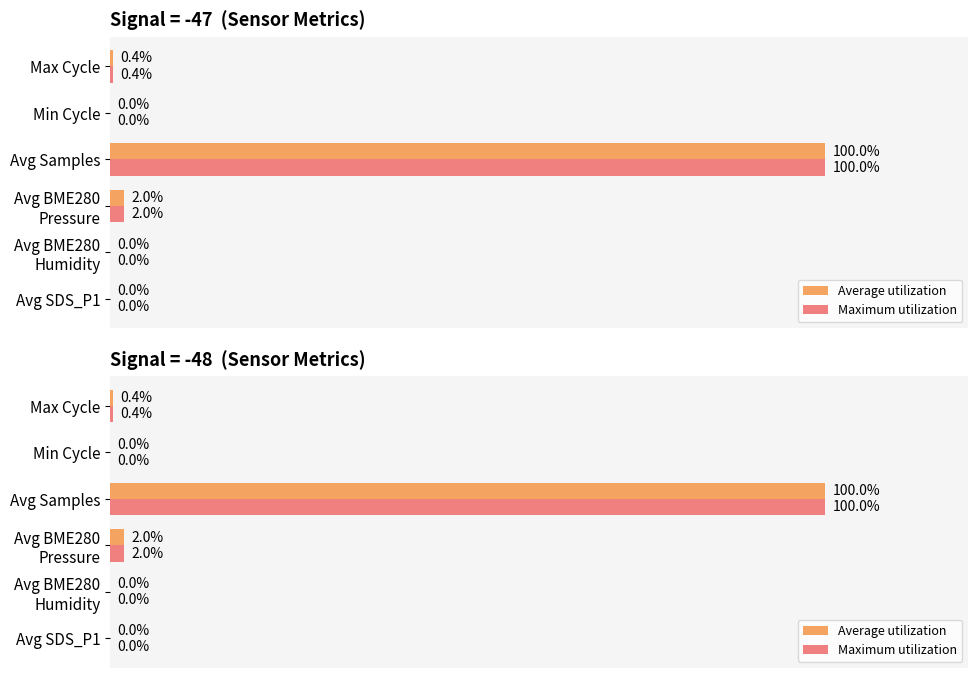

Are the bars grouped side by side (vs. stacked)?

Yes